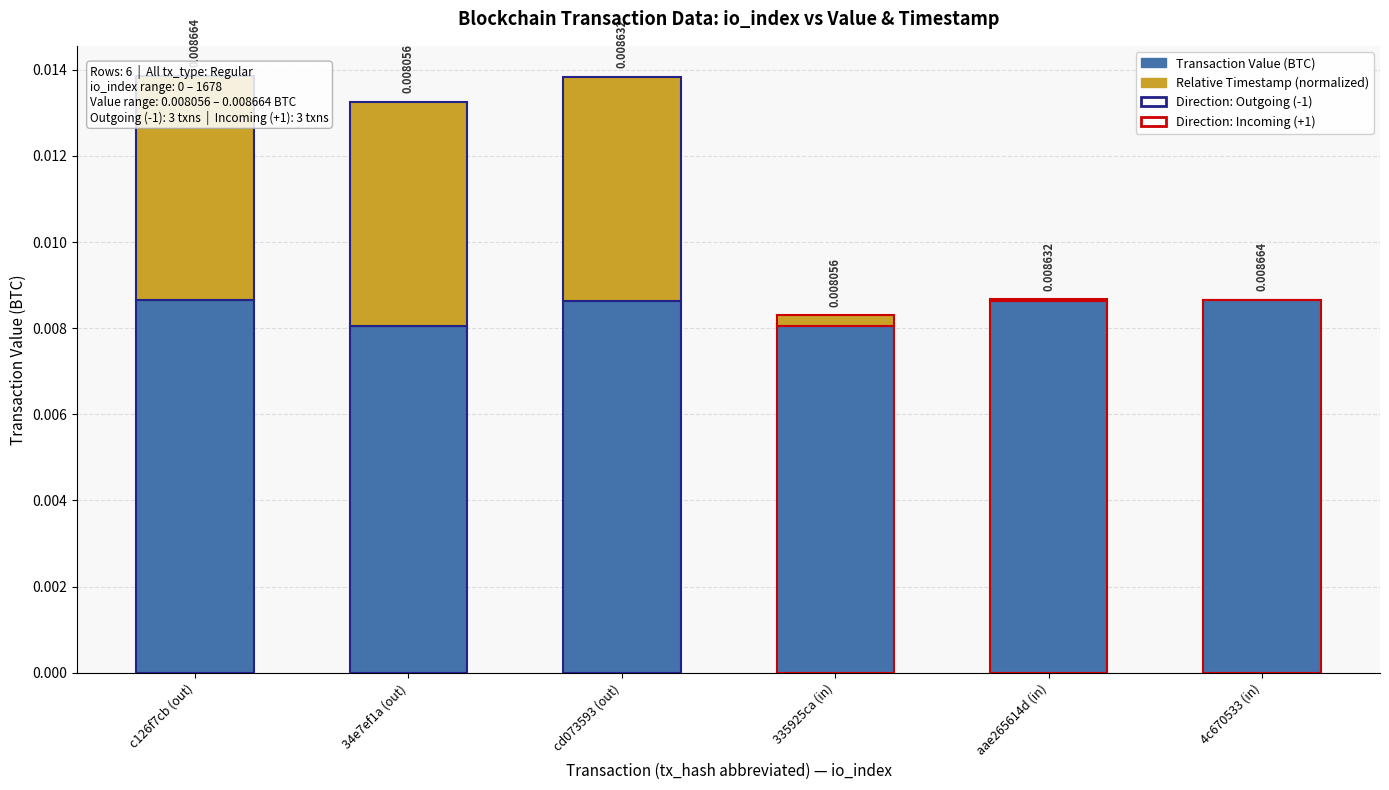

Is it true that Relative Timestamp (normalized) equals 0.0 at 335925ca (in)?

True